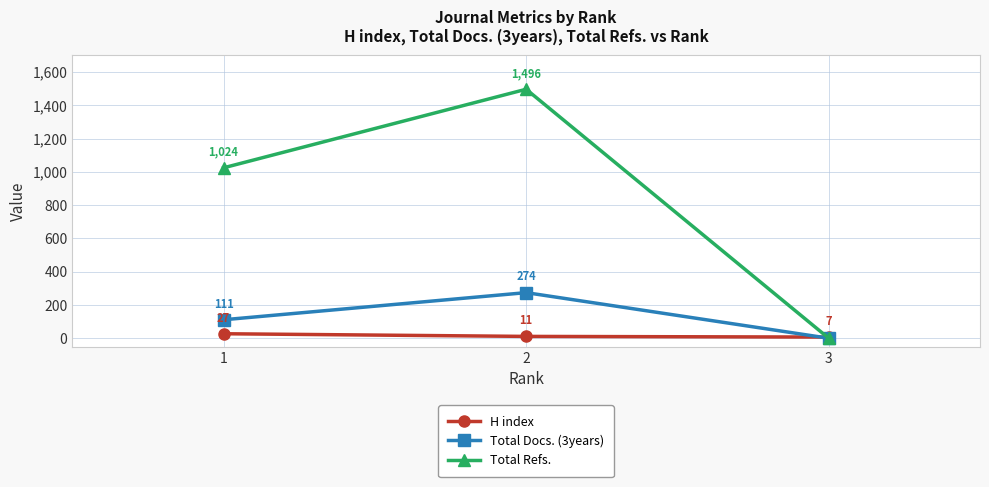

What are all the series names shown in the legend?

H index, Total Docs. (3years), Total Refs.